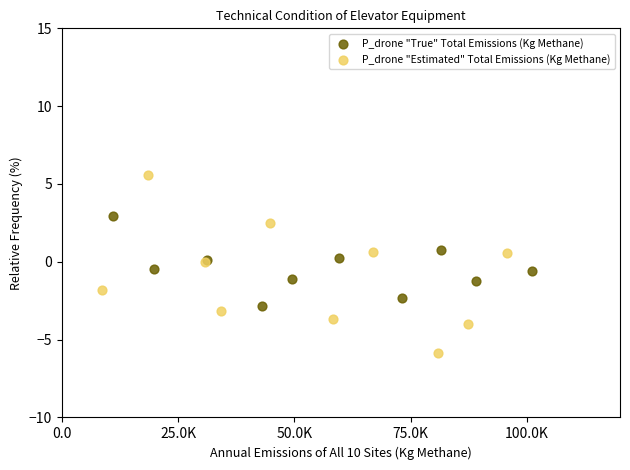

Which series has the widest spread of Y values?

P_drone "Estimated" Total Emissions (Kg Methane)